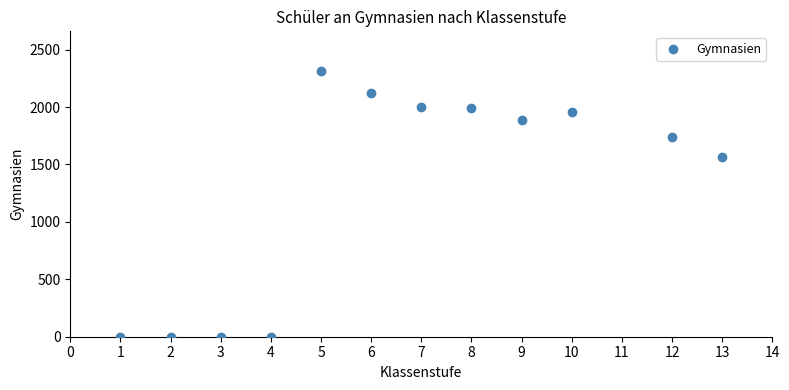

What Y value in the scatter plot is closest to 1156?

1567